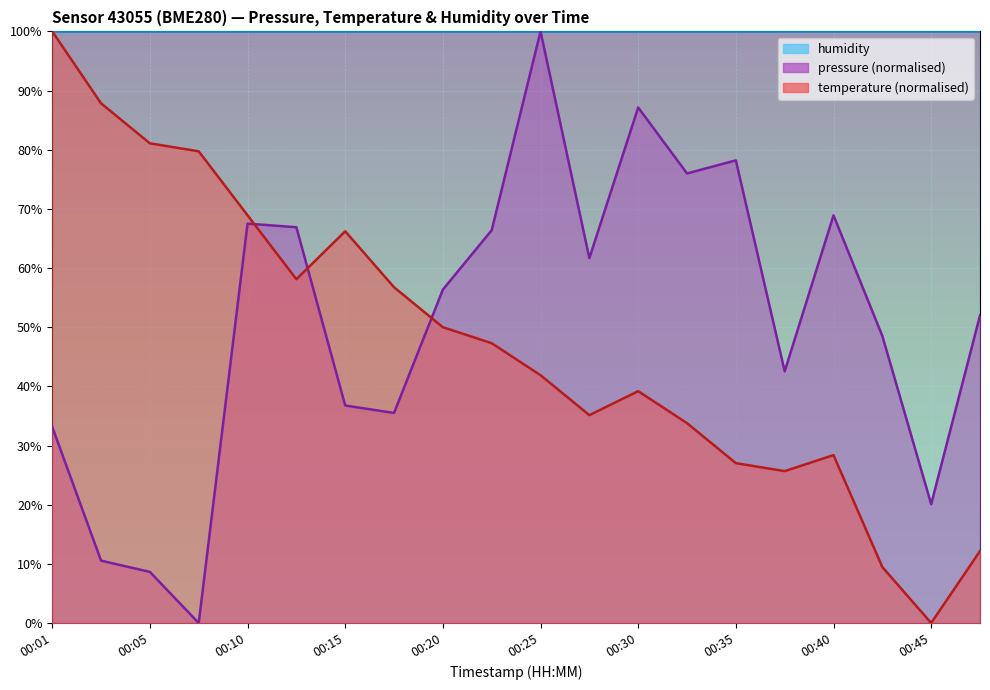

At which label is pressure closest to 50?

00:42